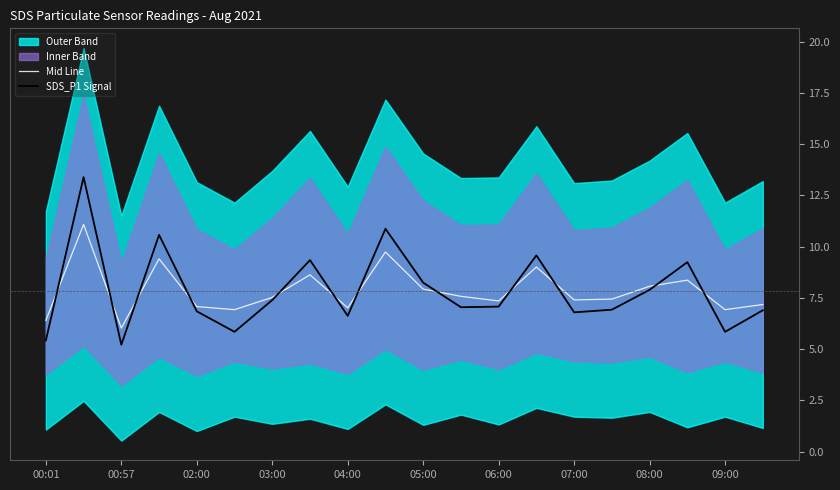

What is the maximum value for Mid Line?

11.1